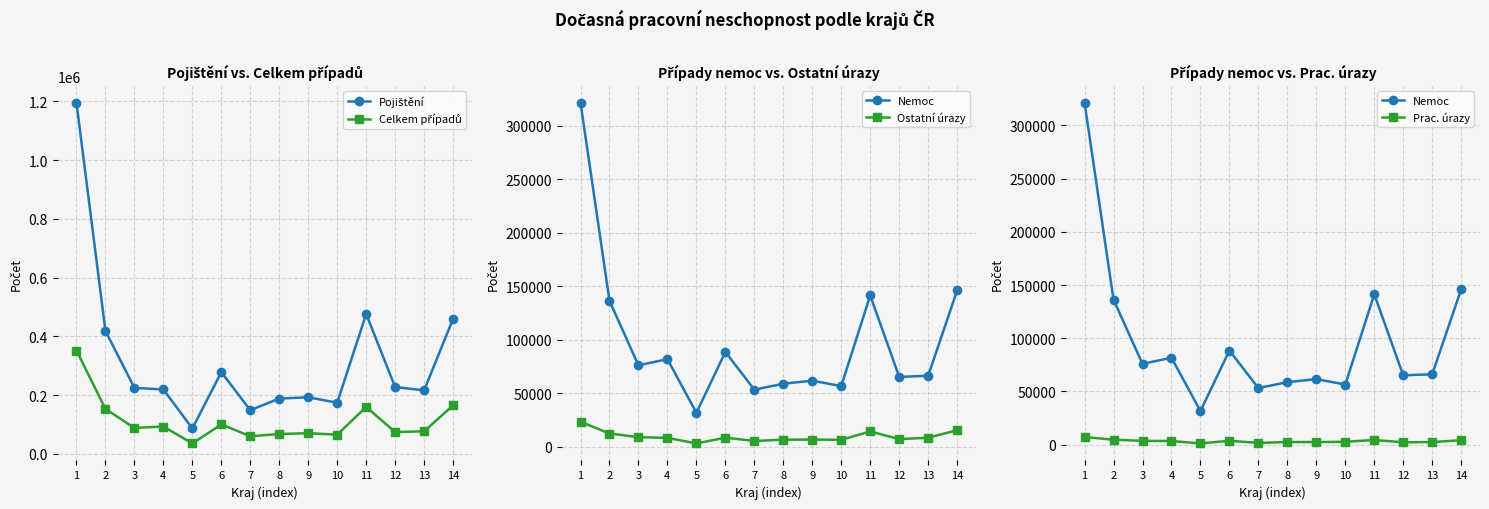

Reading right to left, transcribe all the data shown in this chart.

Pojištění: 459936	216404	227410	476499	174326	192786	188425	148893	278254	86625	219268	224862	418532	1194792
Celkem případů: 165433	76886	74438	159819	65589	70613	67734	60126	100481	35765	93282	88389	153159	351744
Nemoc: 145925	66152	65196	141264	56531	61612	58737	53213	88444	31604	81722	75939	136237	321279
Ostatní úrazy: 15319	8280	7011	14143	6359	6563	6497	5253	8388	2978	8155	8827	12251	23248
Prac. úrazy: 4189	2454	2231	4412	2699	2438	2500	1660	3649	1183	3405	3623	4671	7217